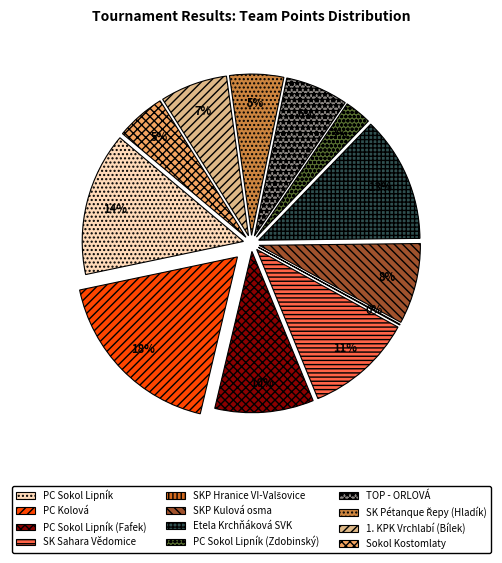

To the nearest percent, what is the difference between the largest and smallest slice percentages?

18%